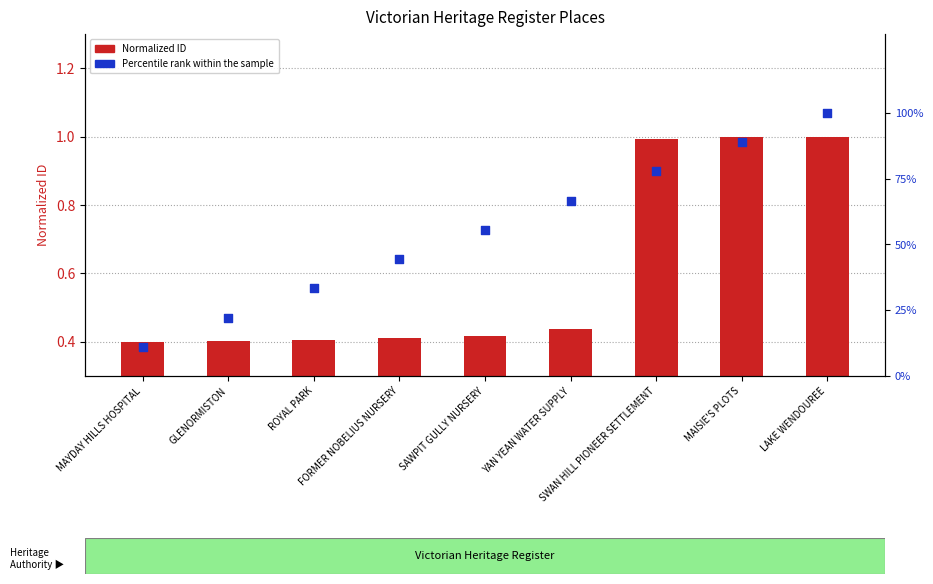

Which series has the largest Y range (max minus min)?

Percentile Rank